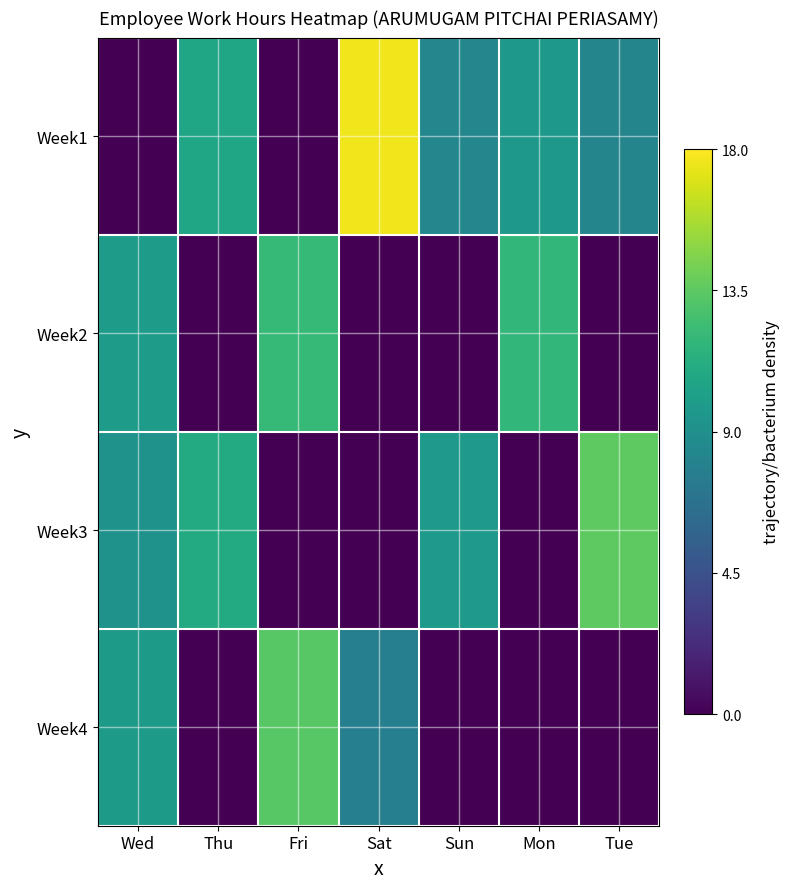

Which series has the widest spread of values?

Week1